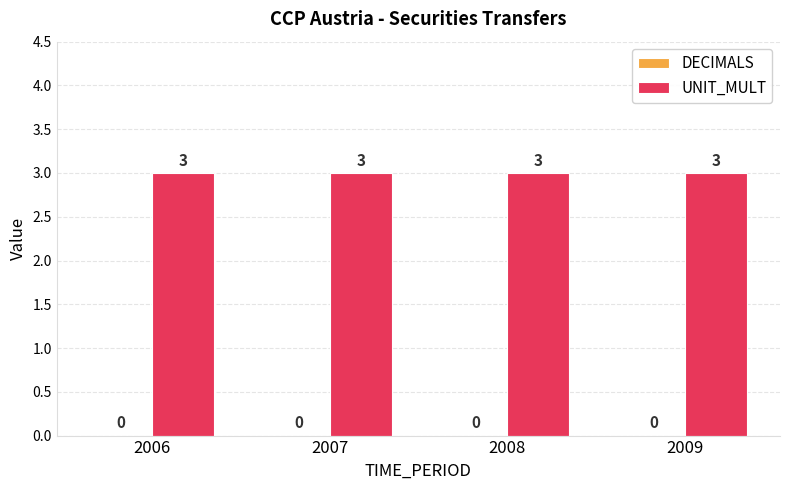

At 2009, list the series in order from smallest to largest.

DECIMALS, UNIT_MULT